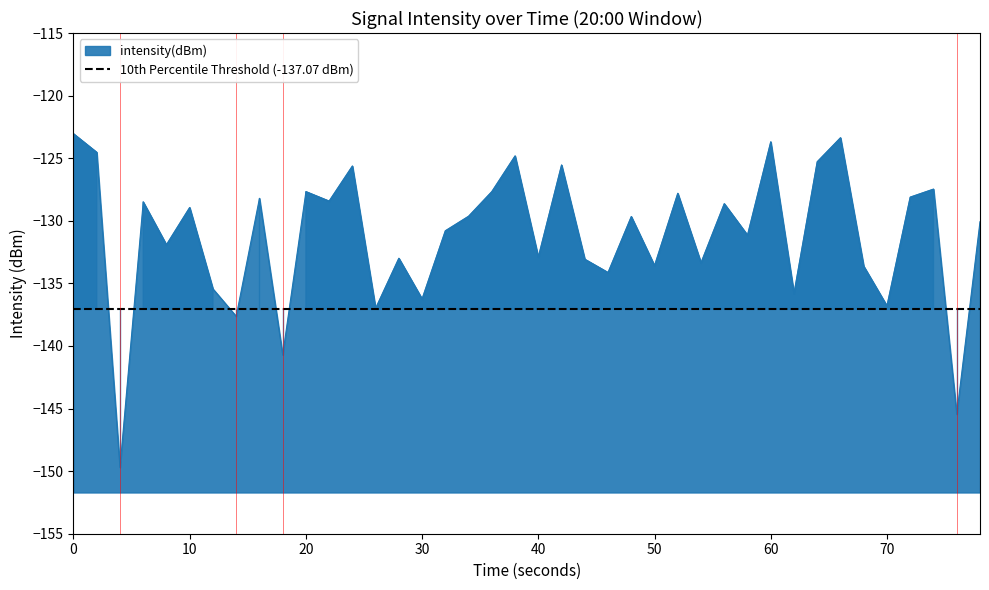

True or false: there are more than 1 points higher than both neighbors.

True